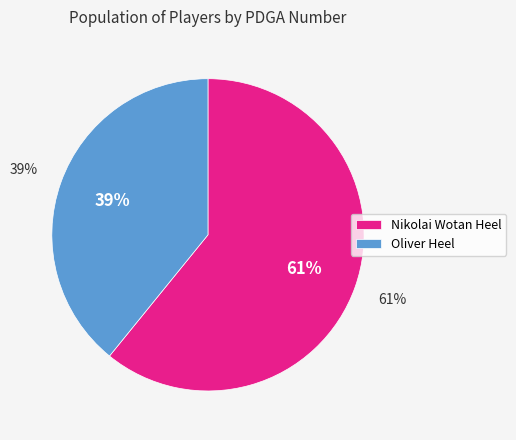

Rank the categories by value from highest to lowest.

Nikolai Wotan Heel, Oliver Heel